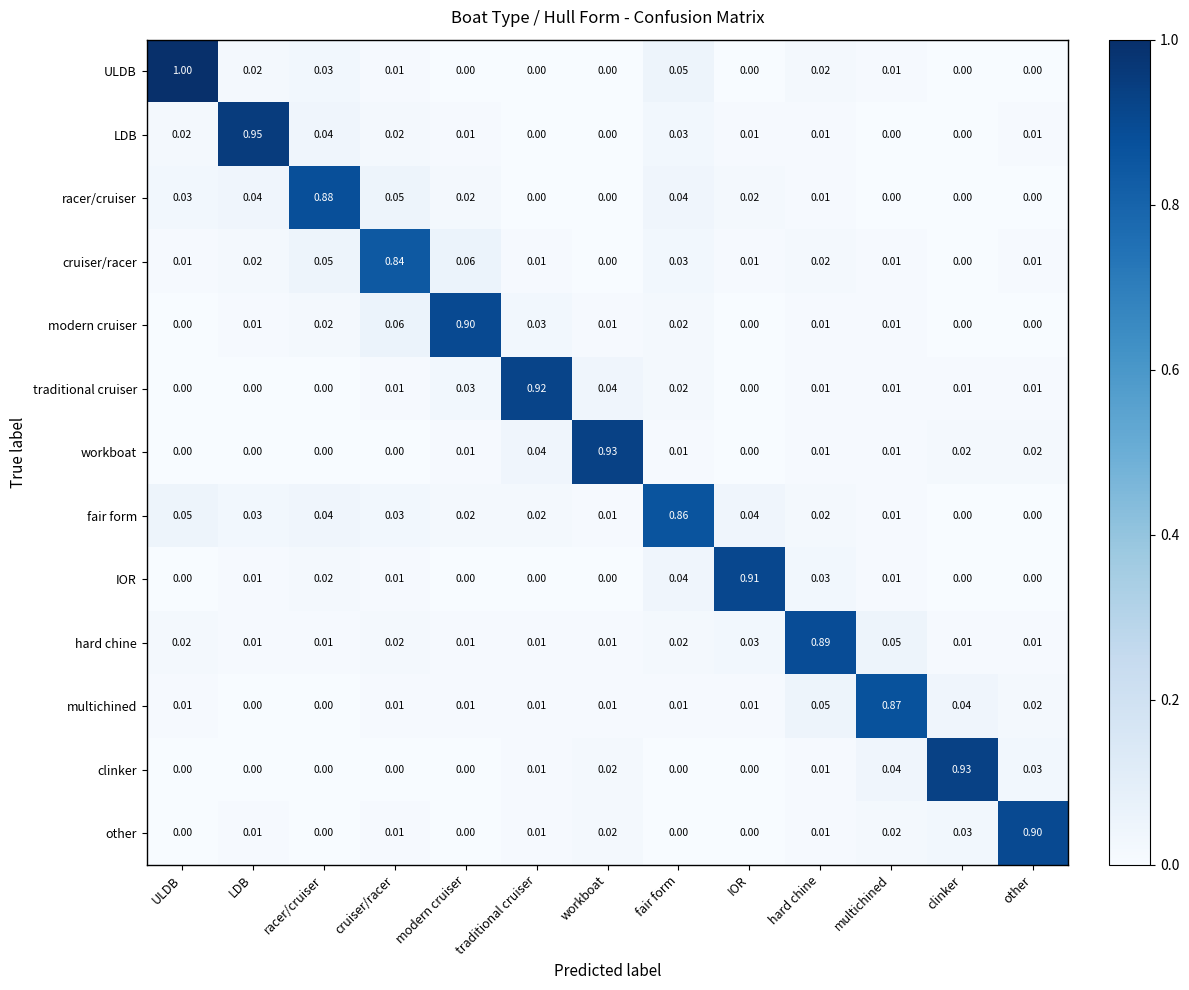

Which series has the widest spread of values?

ULDB